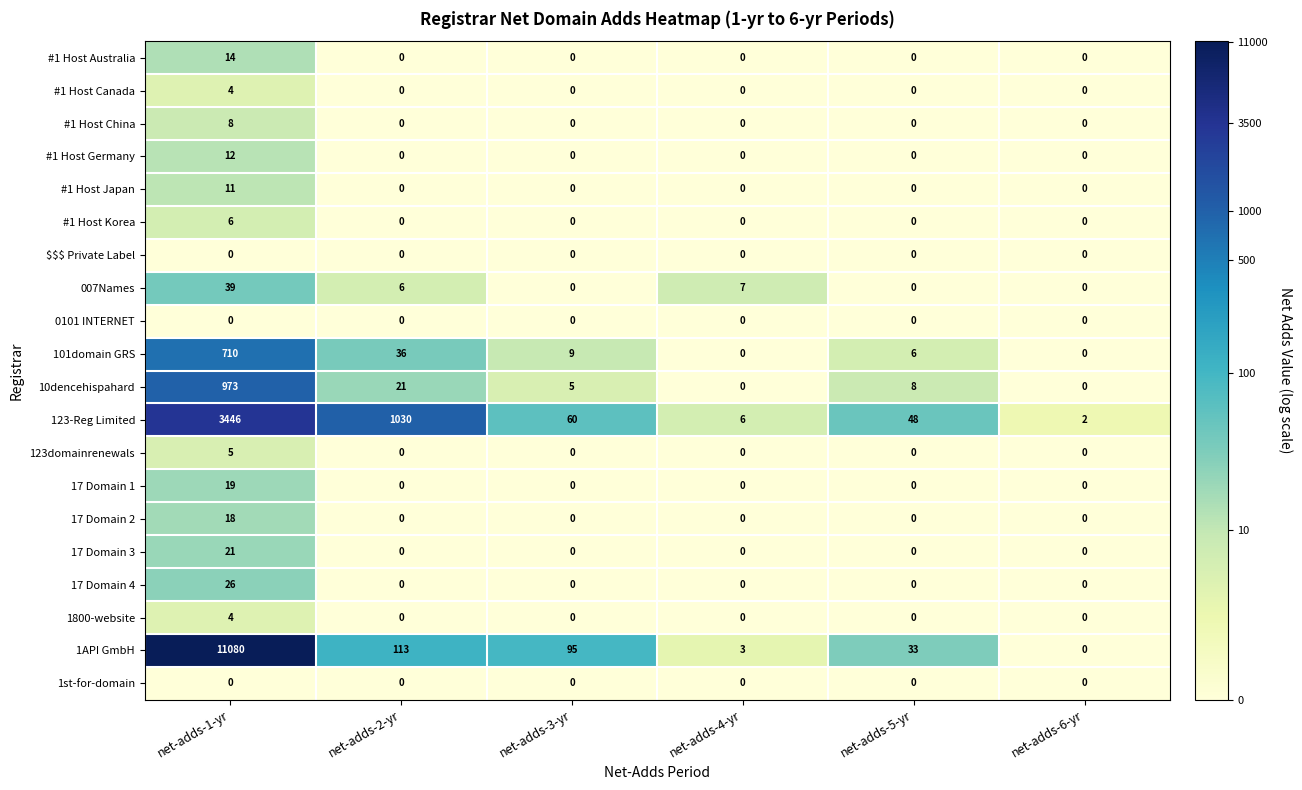

Which series changed the most between net-adds-3-yr and net-adds-4-yr?

1API GmbH